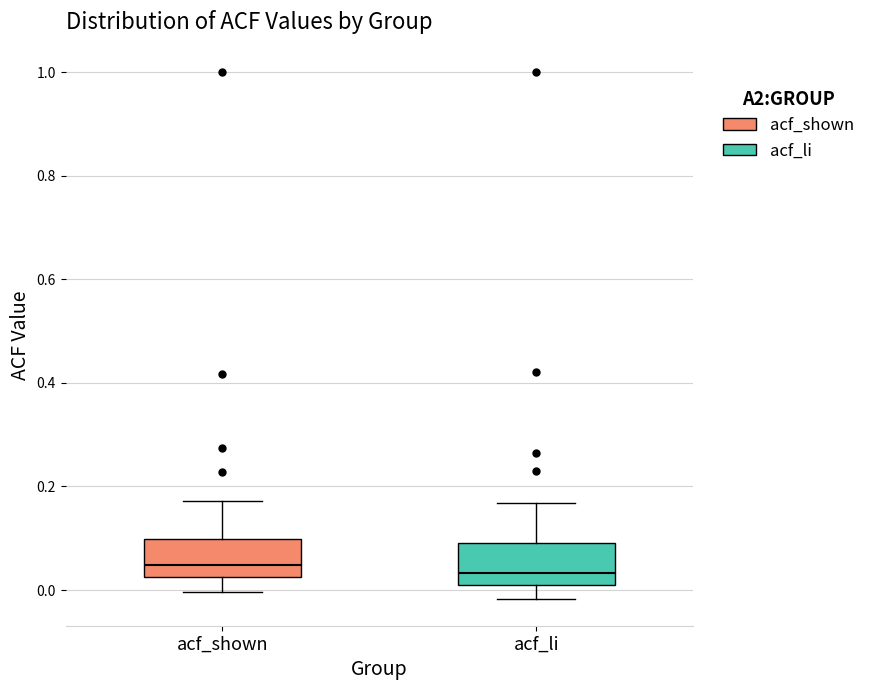

Reading left to right, transcribe this box plot: for each box, give where its median line is, the range the box spans, and where its two whiskers end, as read against the y-axis. The values are not printed on the chart, so give them approximately, as read against the axis.

acf_shown: median 0.04, box 0.02 to 0.10, whiskers 0.00 to 0.18
acf_li: median 0.04, box 0.00 to 0.10, whiskers -0.02 to 0.16